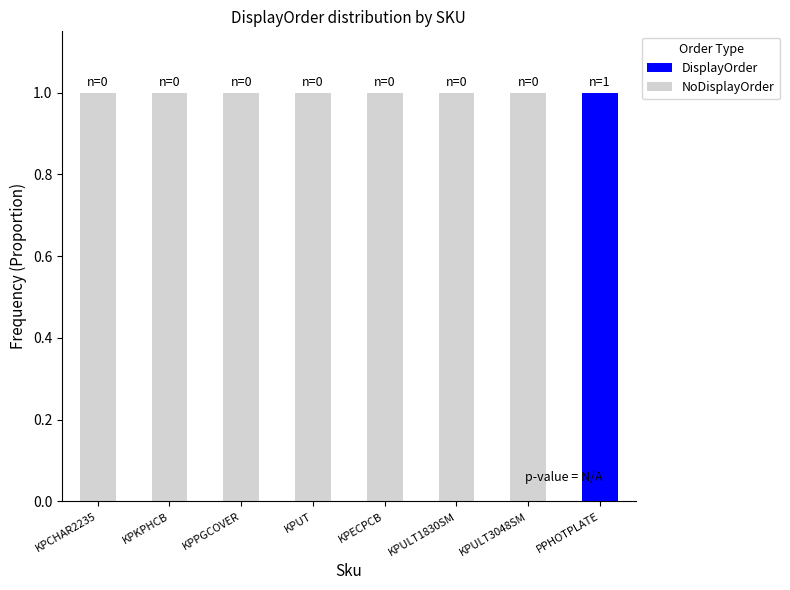

True or false: DisplayOrder has a value of 0 at KPPGCOVER.

True